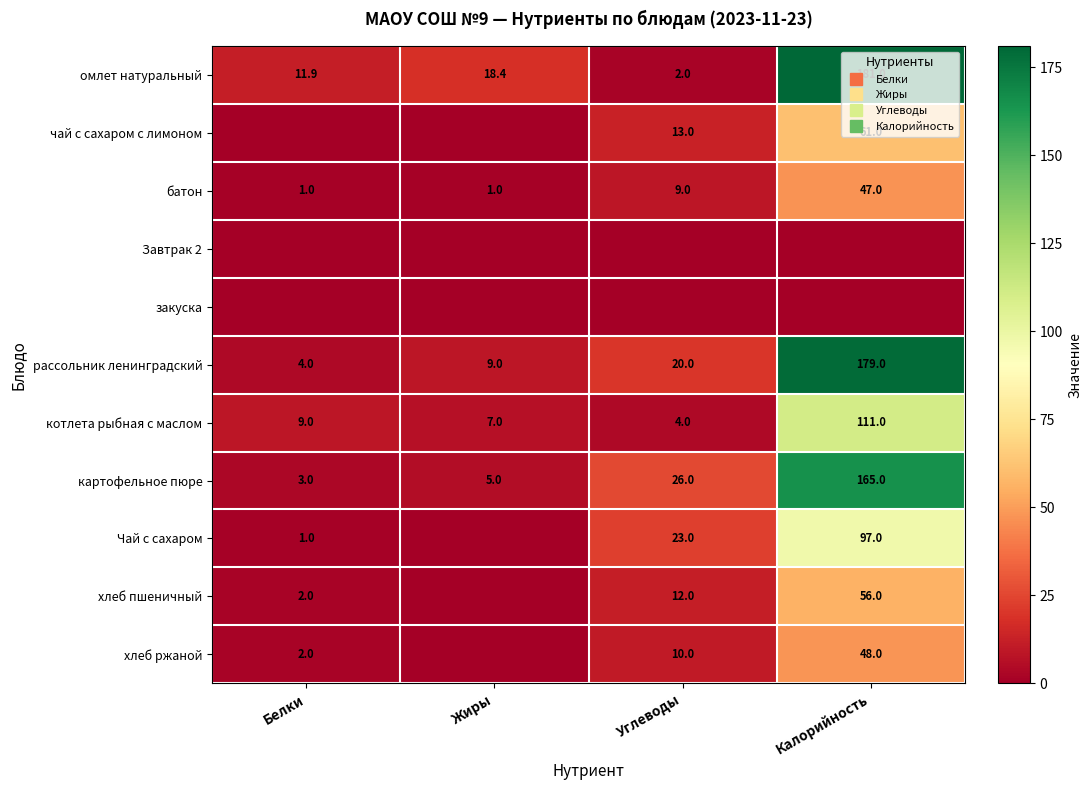

Rank the categories by рассольник ленинградский value from lowest to highest.

Белки, Жиры, Углеводы, Калорийность